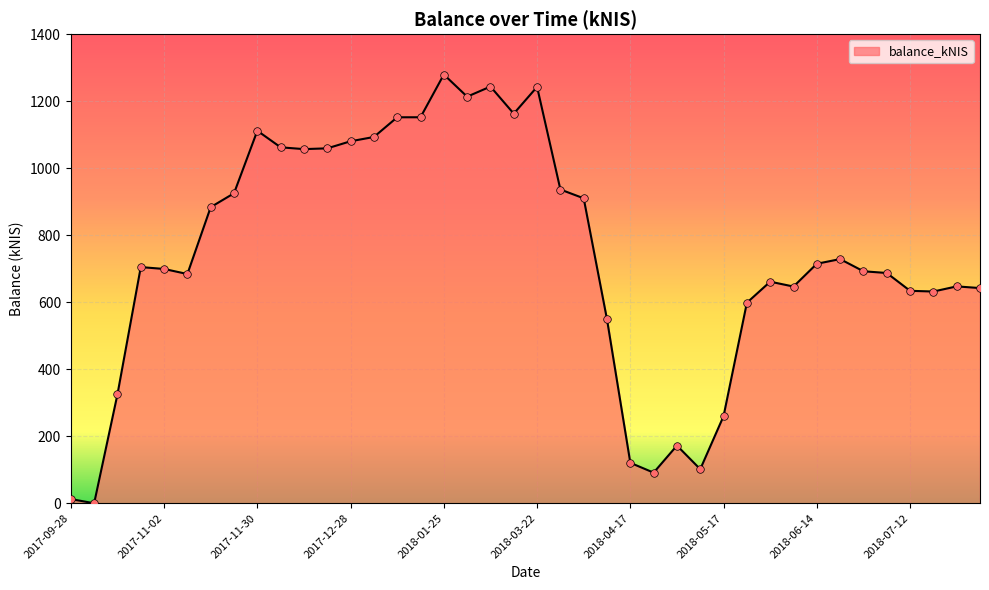

What is the maximum value shown in the chart?

1279.5